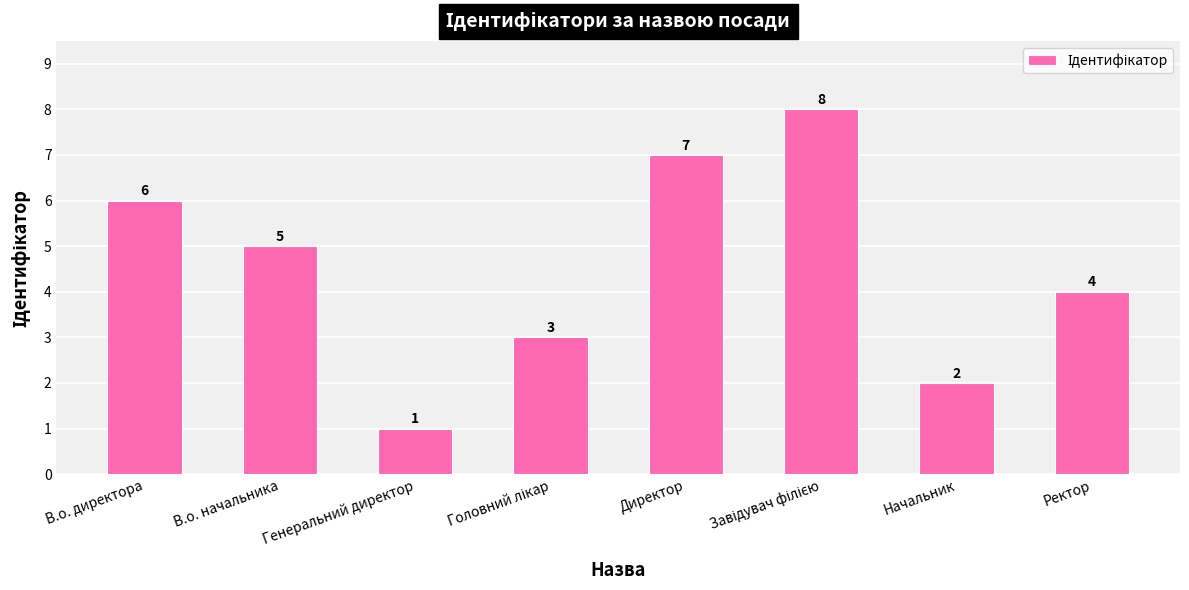

True or false: the data shows 7 at Директор.

True